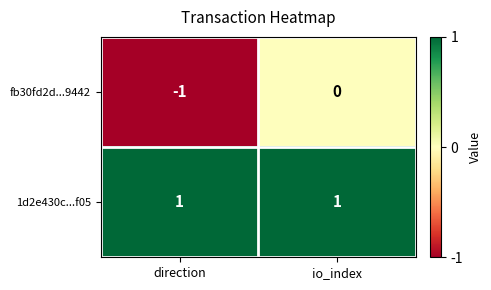

List the series in order of their overall mean, highest first.

1d2e430c...f05, fb30fd2d...9442